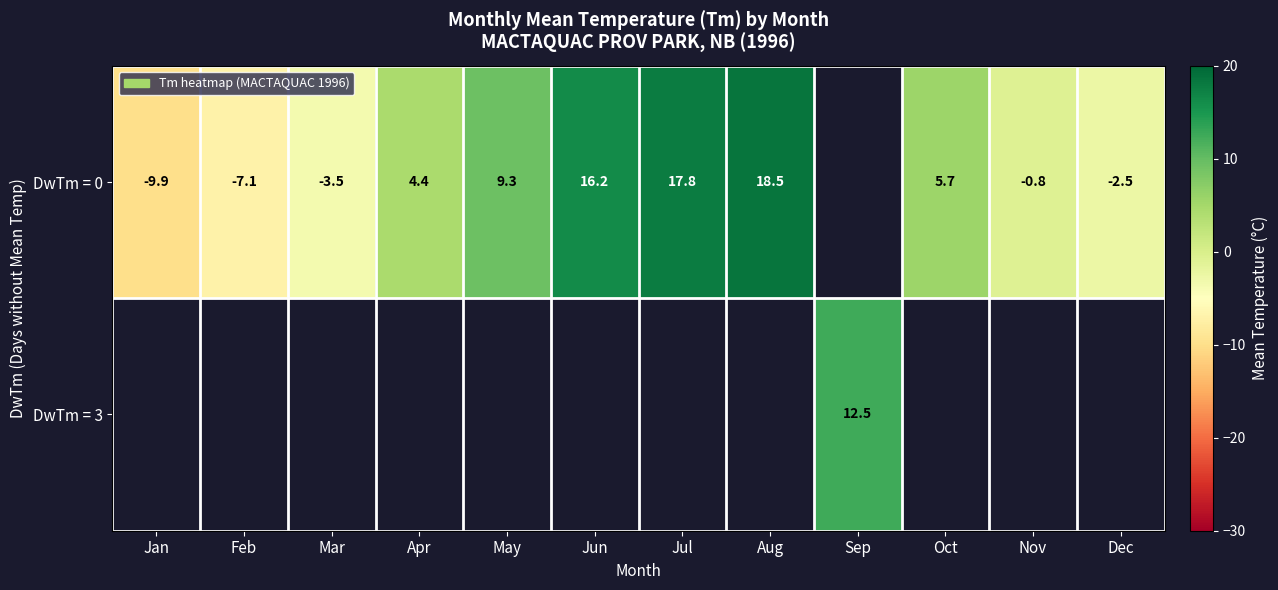

True or false: DwTm = 0 has a value of 6.6 at Apr.

False